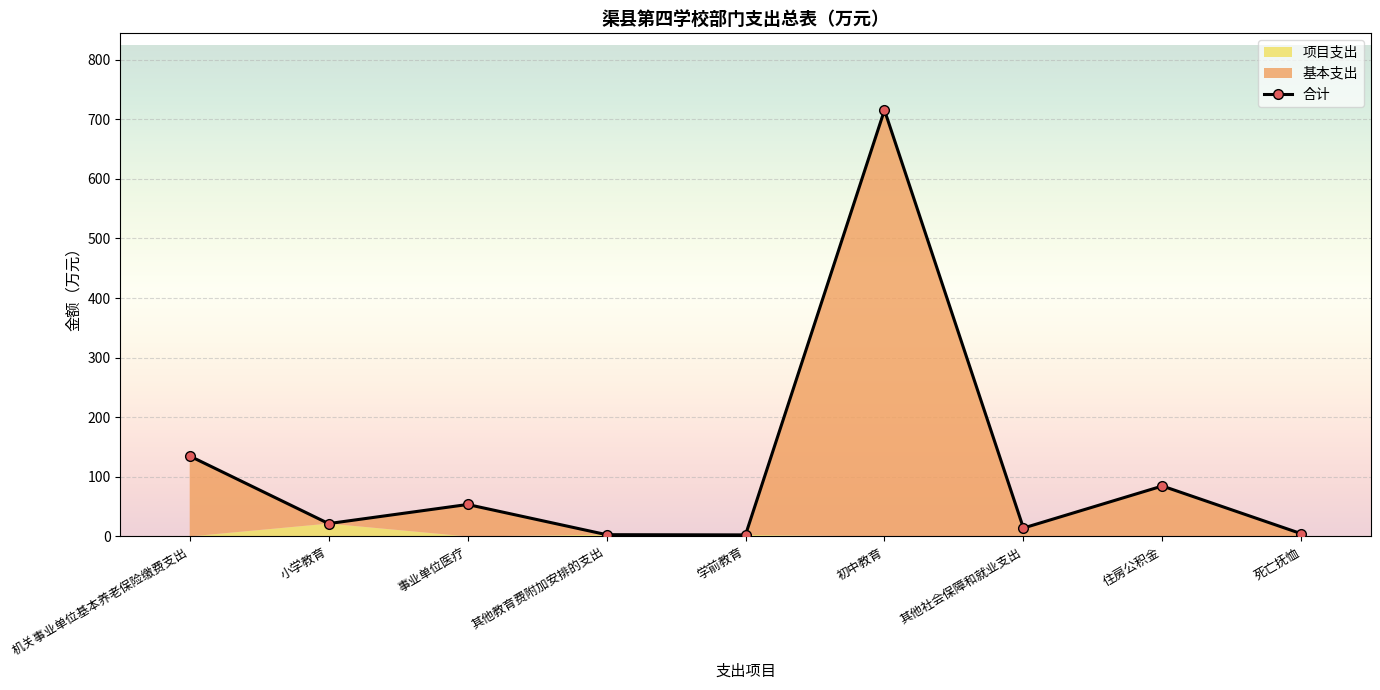

What position from the right is 小学教育?

8